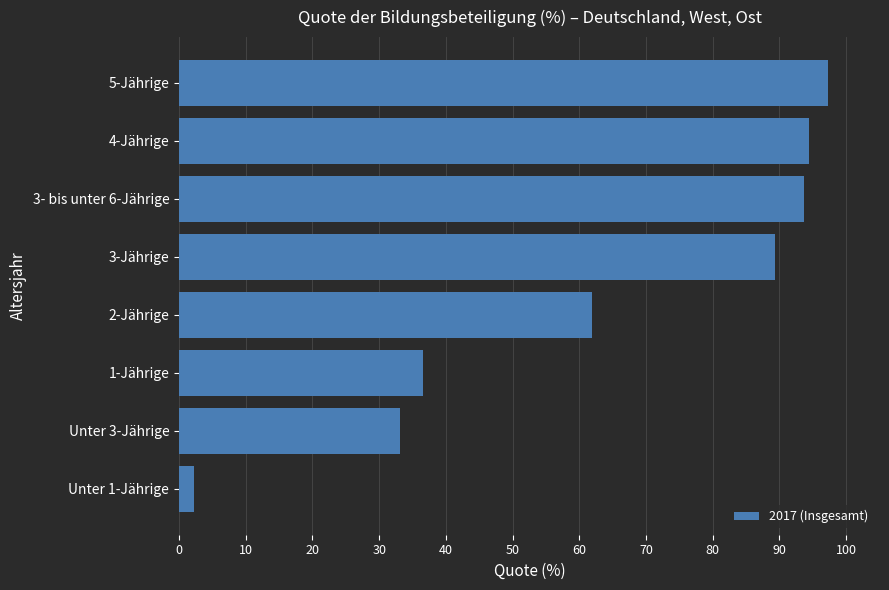

The value at 2-Jährige is 106.4. True or false?

False